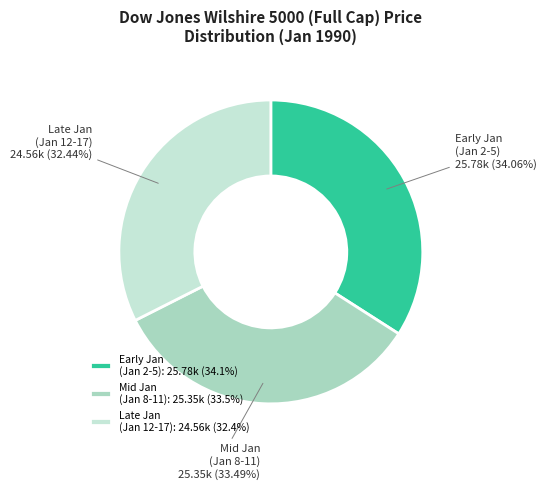

Between Mid Jan (Jan 8-11) and Late Jan (Jan 12-17), which is larger?

Mid Jan (Jan 8-11)